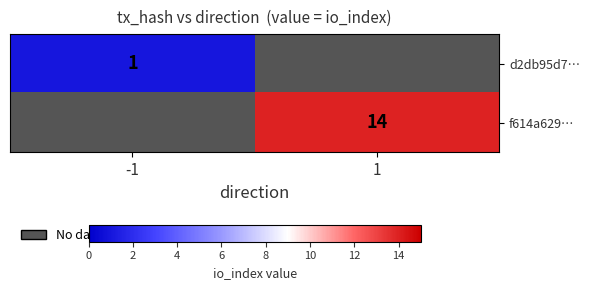

The d2db95d7… series shows 0.4 at -1. True or false?

False